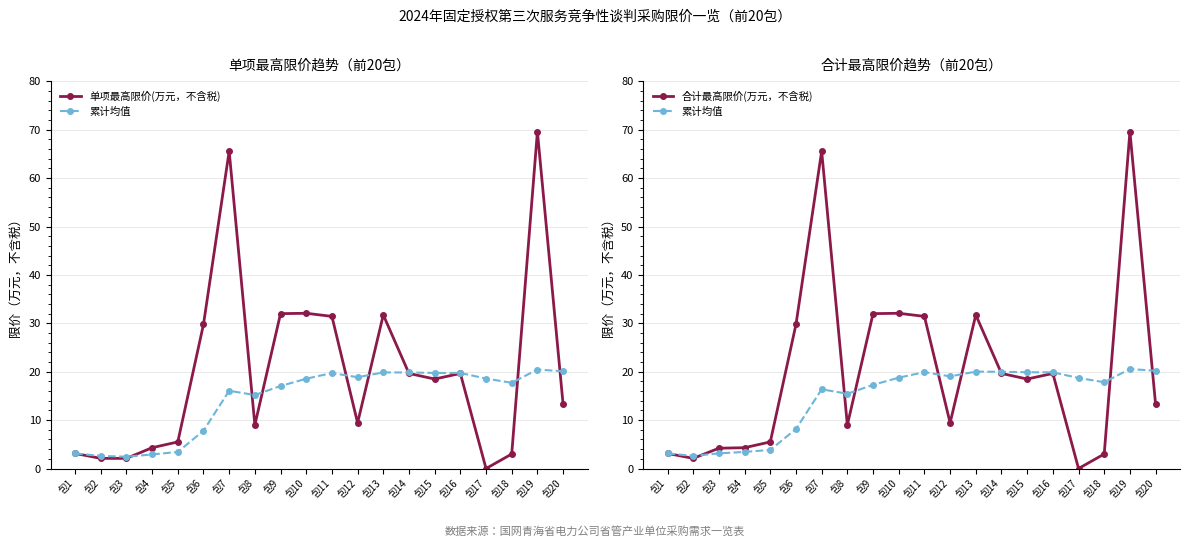

How many lines are shown in the chart?

3